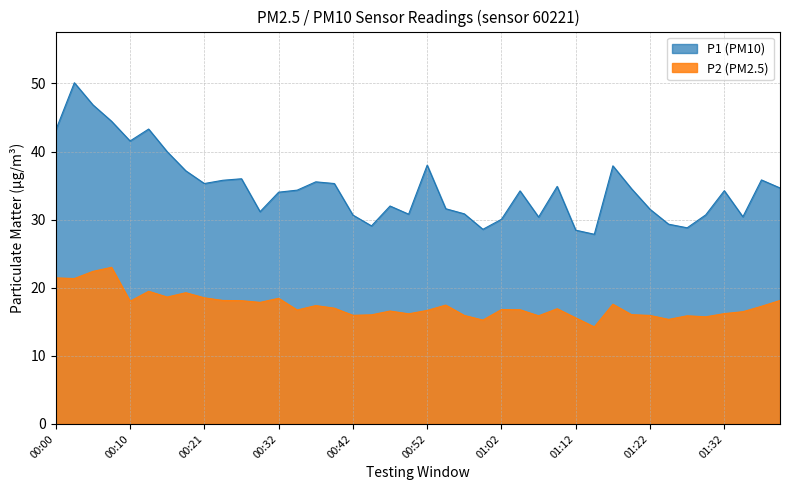

Which category has the lowest value in the P2 series?

01:14